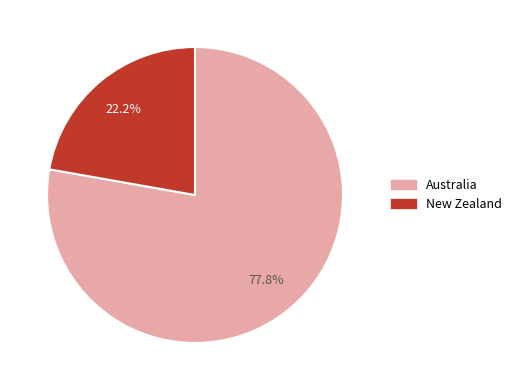

To the nearest percent, what is the difference between the New Zealand and Australia slice percentages?

56%